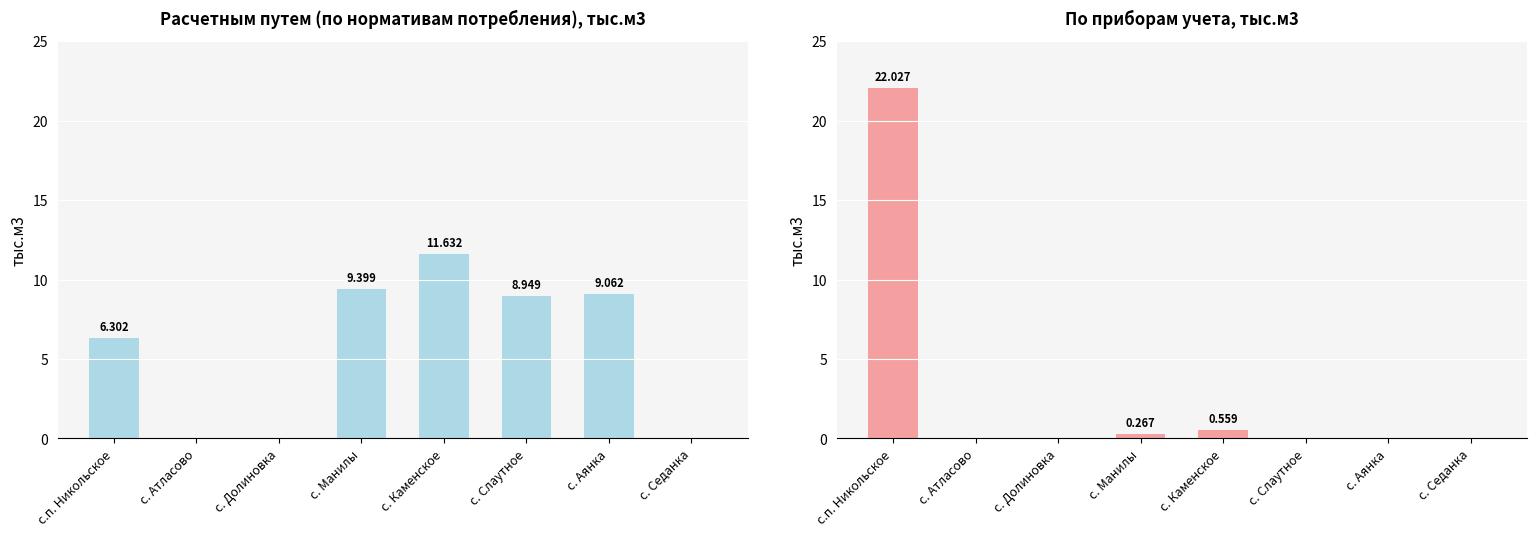

At which label does расчетным путем (по нормативам) reach its minimum?

с. Атласово